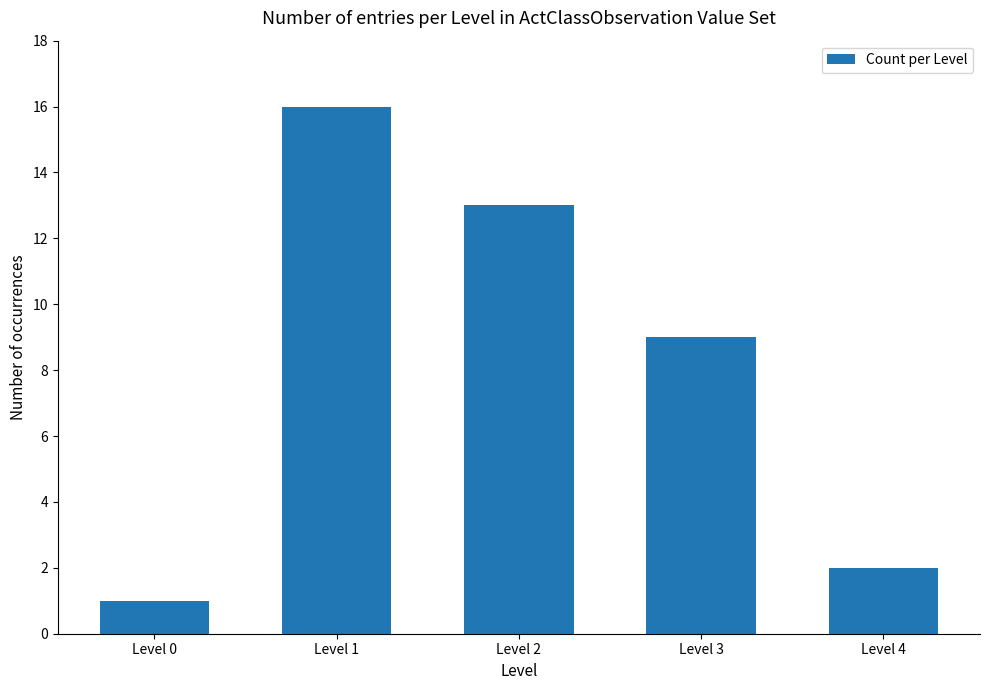

What is the smallest value displayed?

1